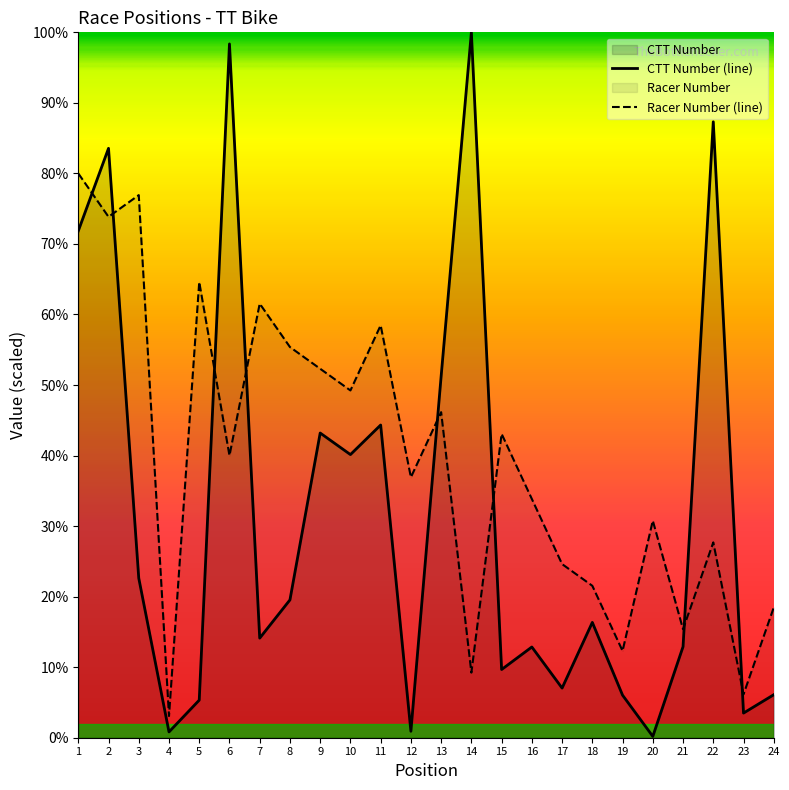

Reading left to right, extract all data points from this chart.

Racer Number: 1=40000.0	2=36923.1	3=38461.5	4=1538.5	5=32307.7	6=20000.0	7=30769.2	8=27692.3	9=26153.8	10=24615.4	11=29230.8	12=18461.5	13=23076.9	14=4615.4	15=21538.5	16=16923.1	17=12307.7	18=10769.2	19=6153.8	20=15384.6	21=7692.3	22=13846.2	23=3076.9	24=9230.8
CTT Number: 1=35921.3	2=41778.6	3=11312.9	4=410.6	5=2664.0	6=49179.9	7=7058.9	8=9770.0	9=21598.6	10=20070.3	11=22165.9	12=457.6	13=25622.1	14=50000.0	15=4834.6	16=6431.3	17=3518.8	18=8175.6	19=3015.4	20=95.1	21=6453.6	22=43661.6	23=1746.6	24=3047.8